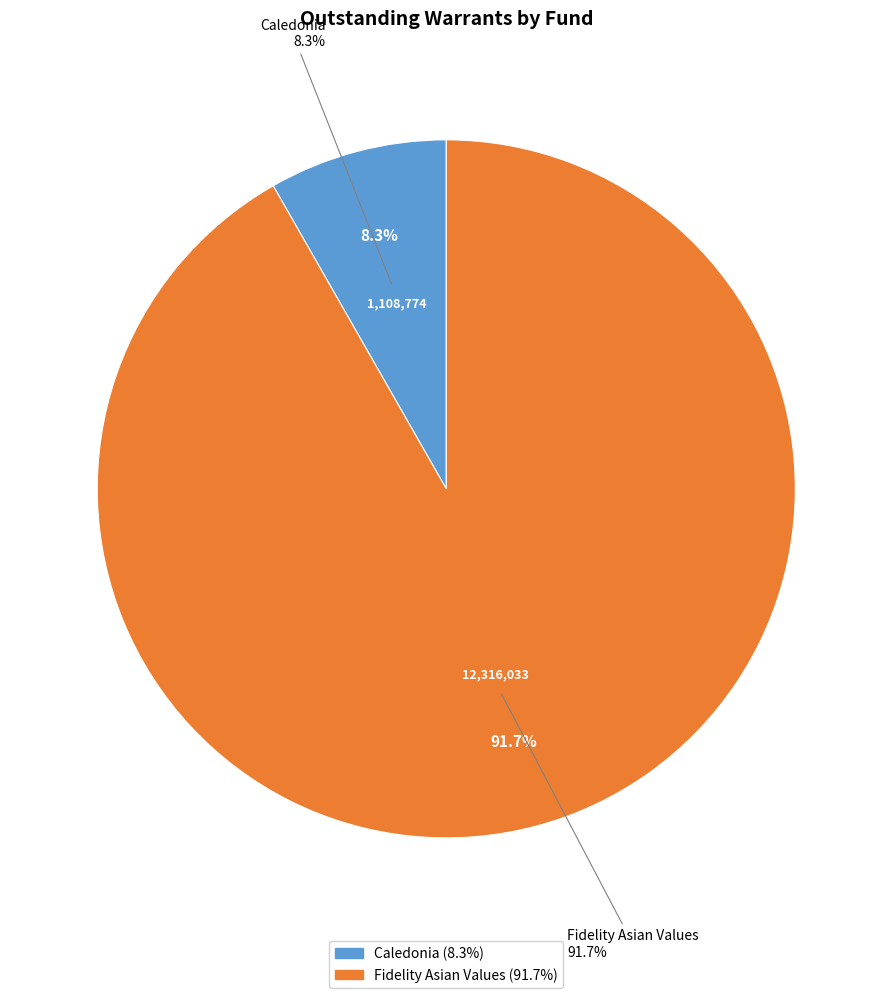

Between Caledonia and Fidelity Asian Values, which is larger?

Fidelity Asian Values